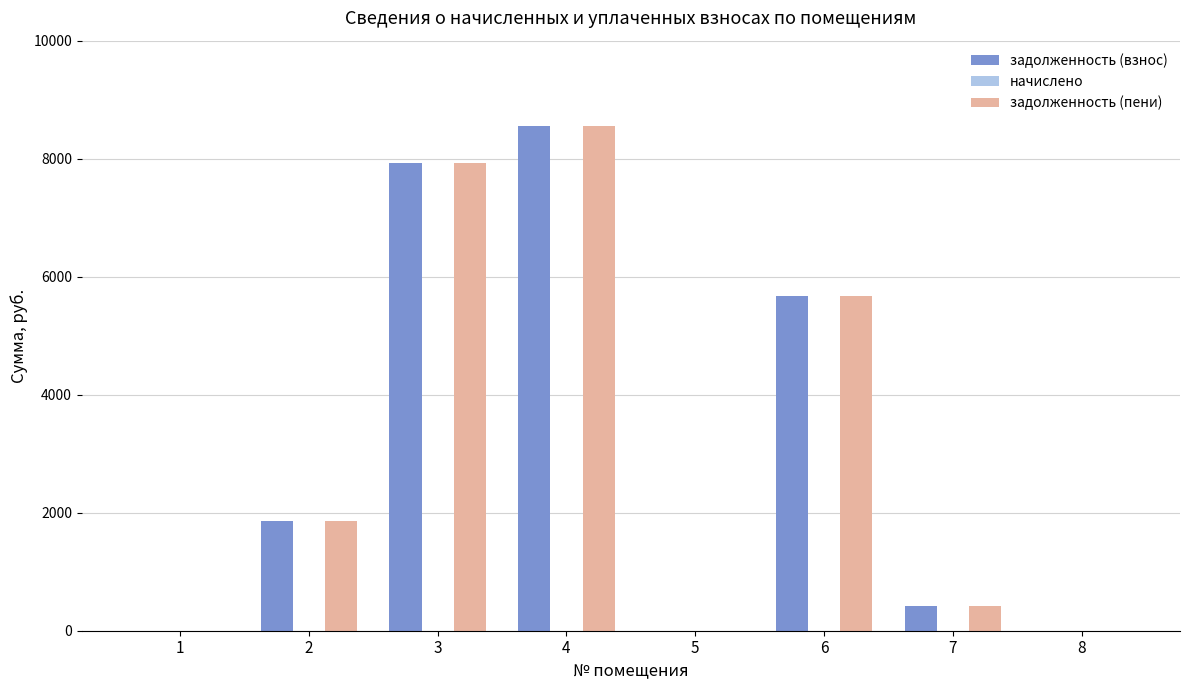

Is it true that задолженность (пени) equals 0.0 at 1?

True